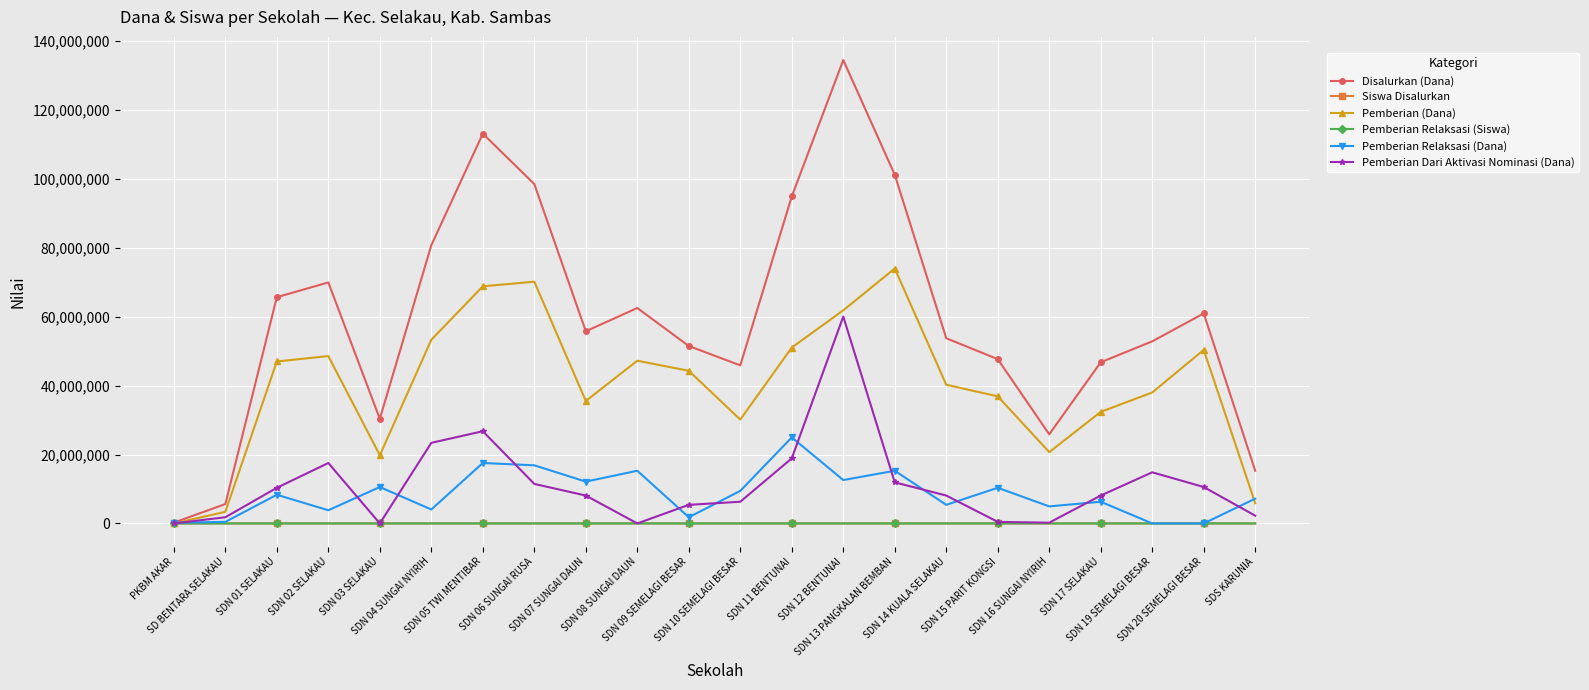

What position from the right is SD BENTARA SELAKAU?

21